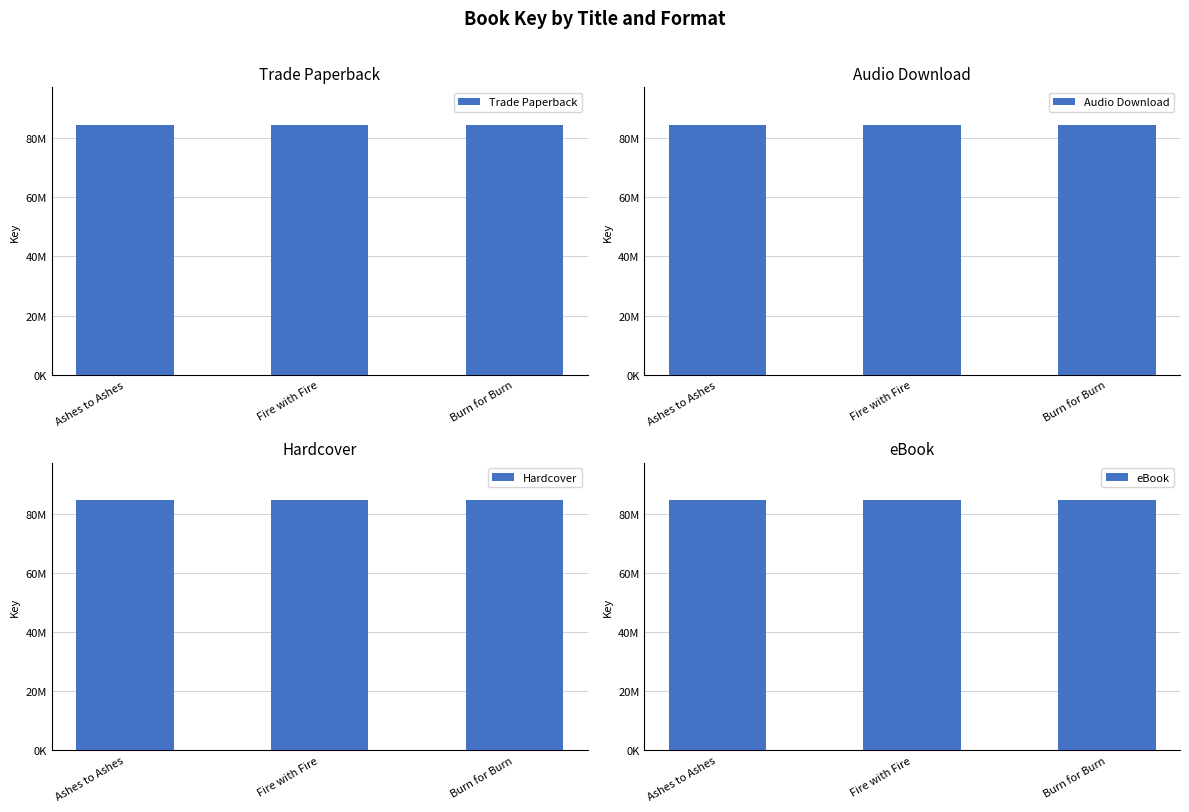

What is the maximum value for Hardcover?

84456276